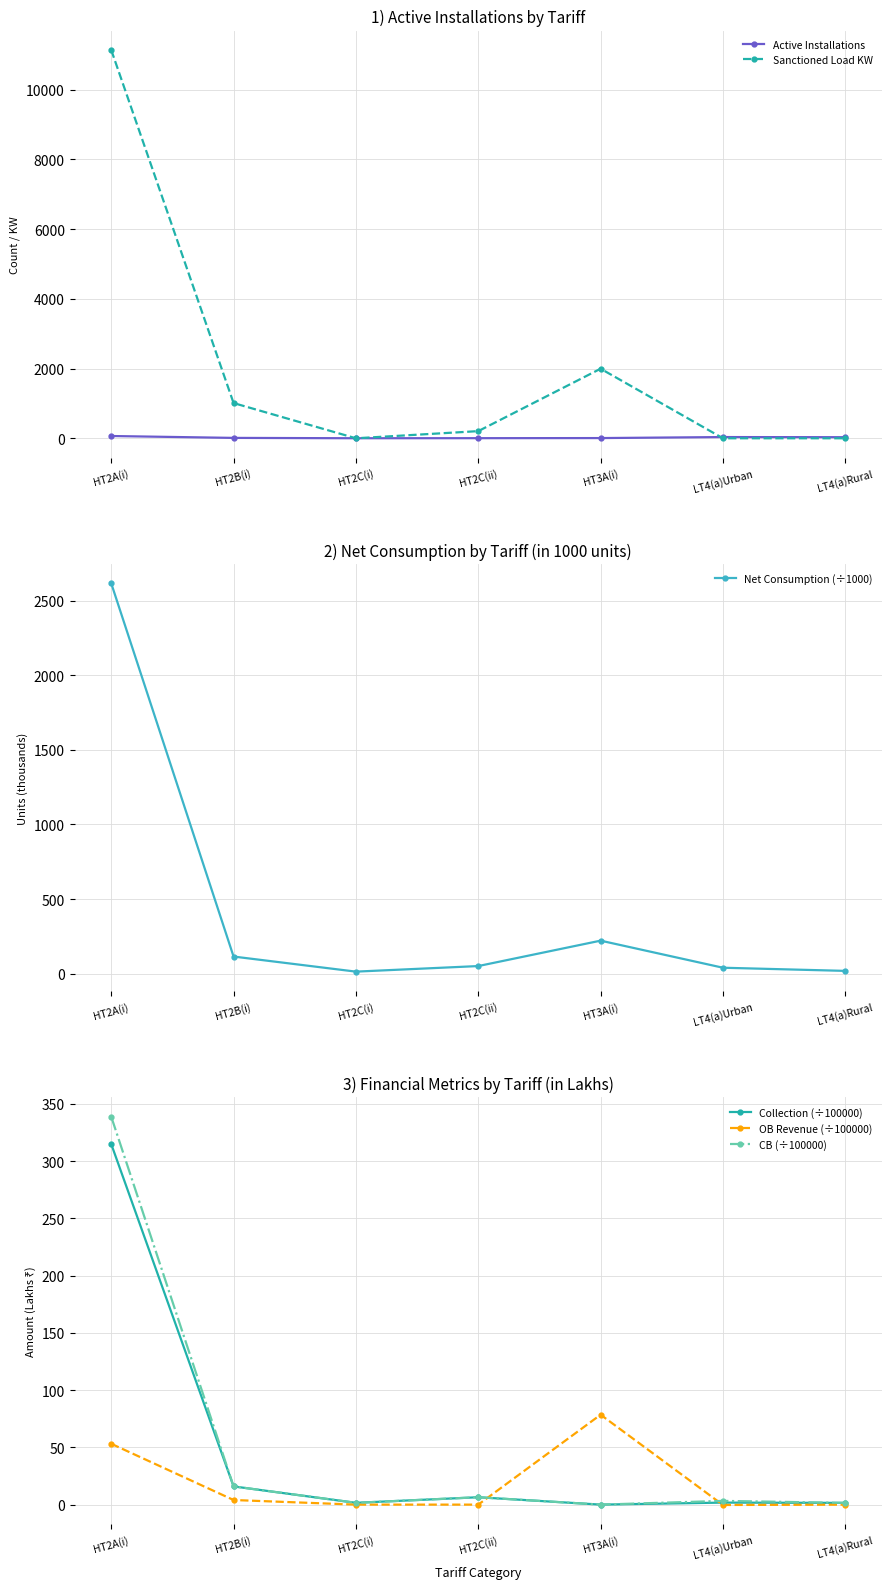

Which series has the largest range (max minus min)?

Sanctioned Load KW